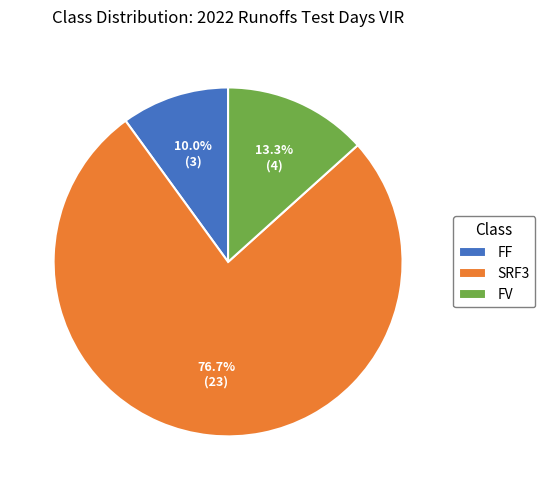

Which category has the smallest portion of the pie?

FF